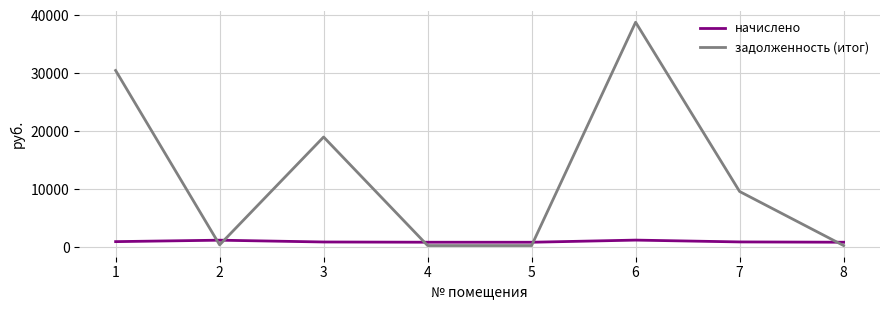

True or false: задолженность (итог) has a value of 404.2 at 2.

True